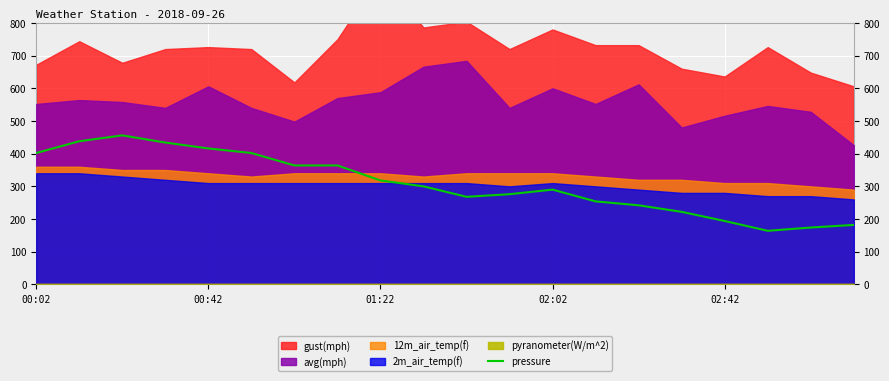

Read the value at 02:42.

194.0